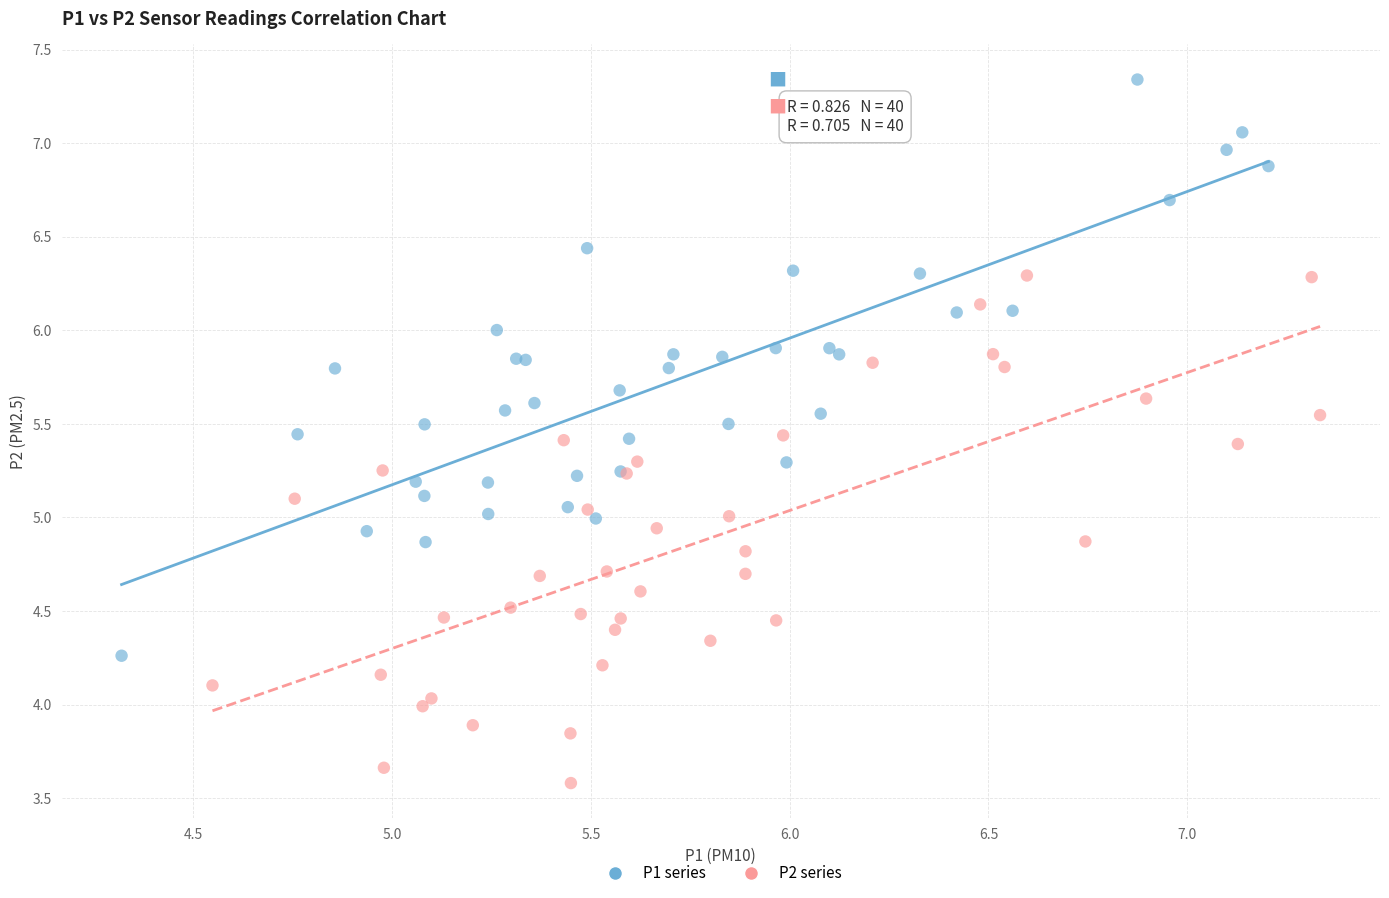

Which series reaches the maximum Y coordinate?

P1 series